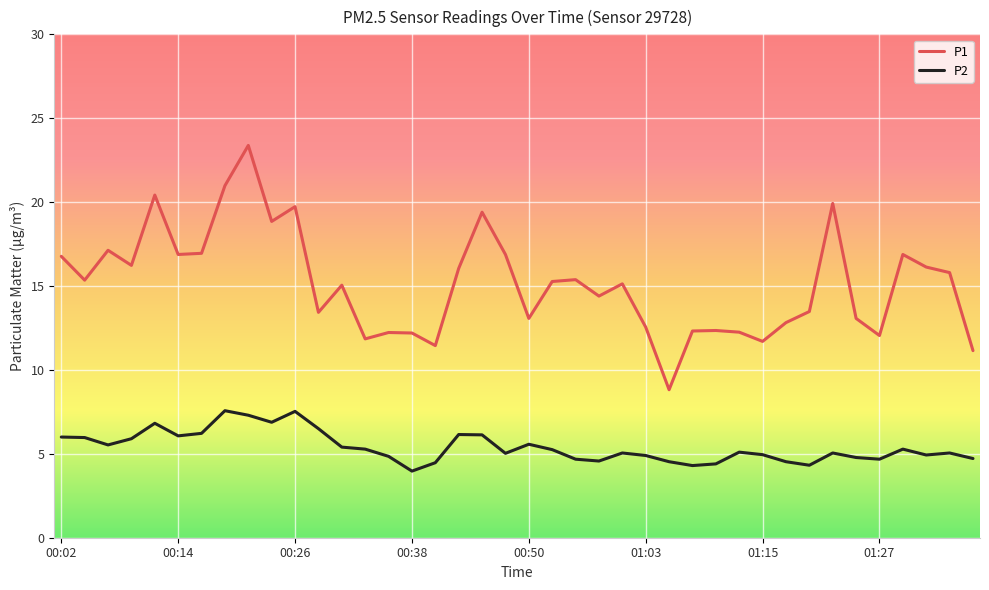

Which series has the widest spread of values?

P1